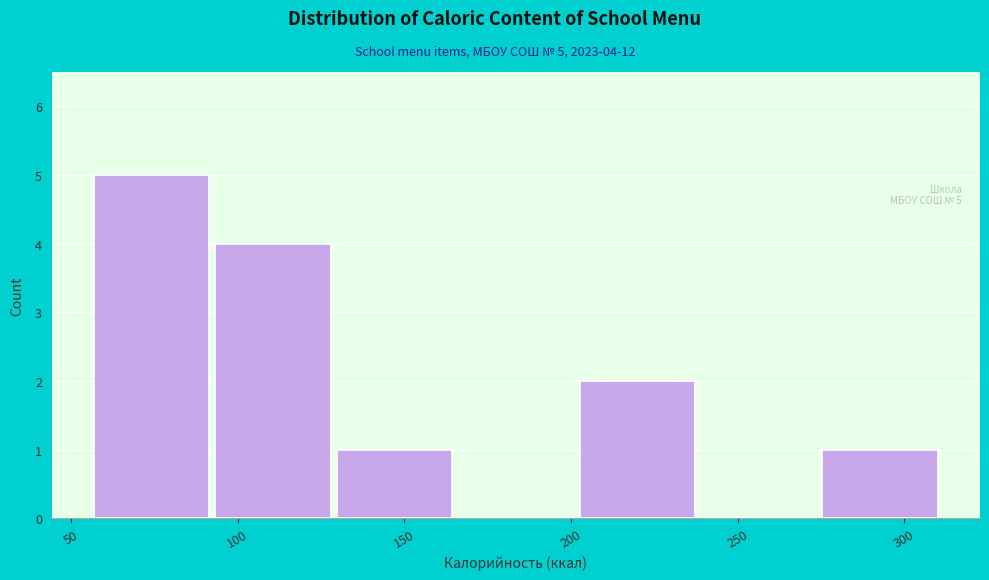

Over which range of the x-axis is the bar tallest?

55 to 95